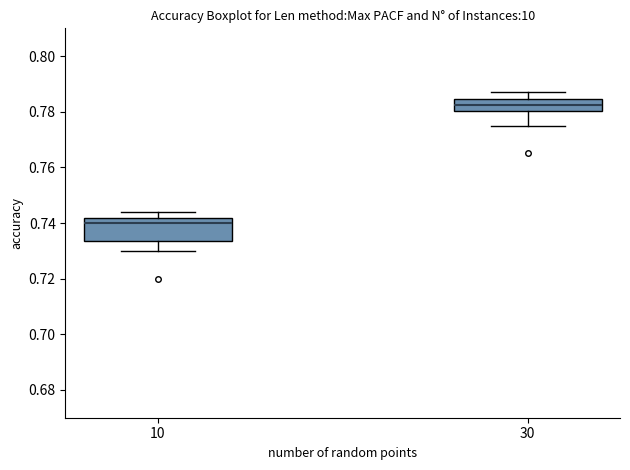

Comparing the boxes themselves (not the whiskers), which one is the tallest?

10